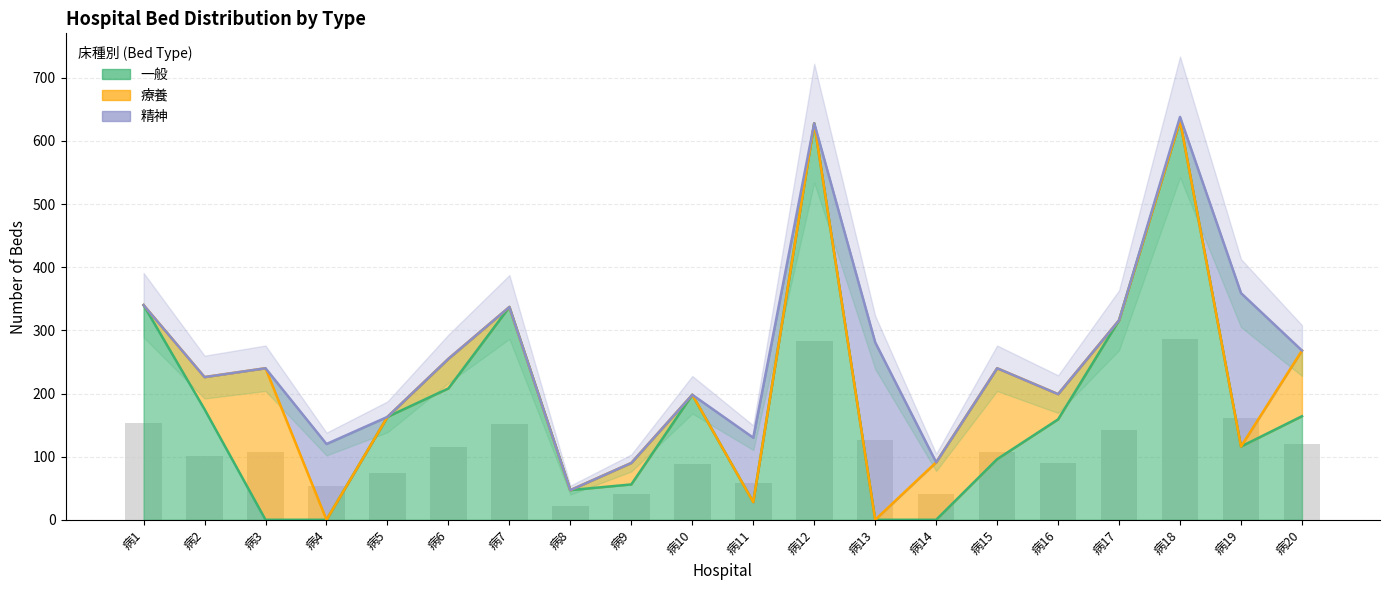

Reading left to right, transcribe all the data shown in this chart.

一般: 病1=340	病2=175	病3=0	病4=0	病5=163	病6=208	病7=337	病8=47	病9=56	病10=198	病11=28	病12=628	病13=0	病14=0	病15=96	病16=159	病17=316	病18=632	病19=116	病20=164
療養: 病1=0	病2=51	病3=240	病4=0	病5=0	病6=47	病7=0	病8=0	病9=34	病10=0	病11=0	病12=0	病13=0	病14=91	病15=144	病16=40	病17=0	病18=0	病19=0	病20=104
精神: 病1=0	病2=0	病3=0	病4=120	病5=0	病6=0	病7=0	病8=0	病9=0	病10=0	病11=102	病12=0	病13=281	病14=0	病15=0	病16=0	病17=0	病18=6	病19=243	病20=0